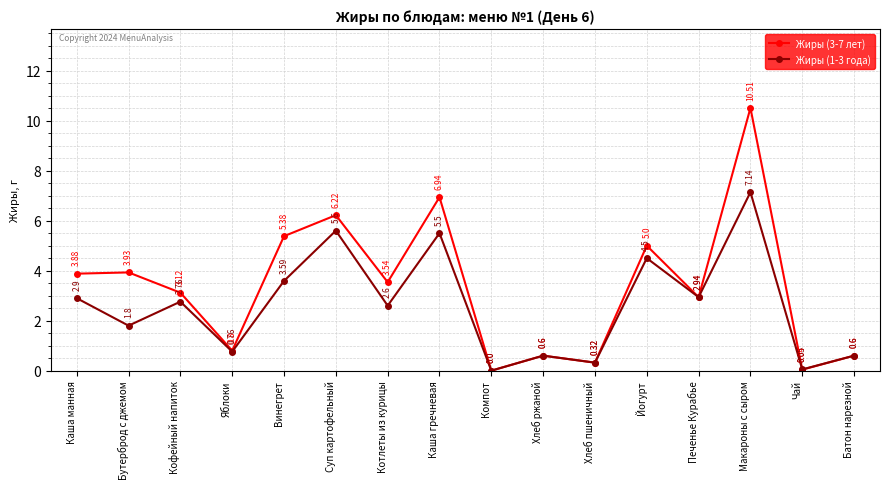

Is the value of Жиры (1-3 года) at Йогурт greater than the value of Жиры (3-7 лет) at Печенье Курабье?

Yes